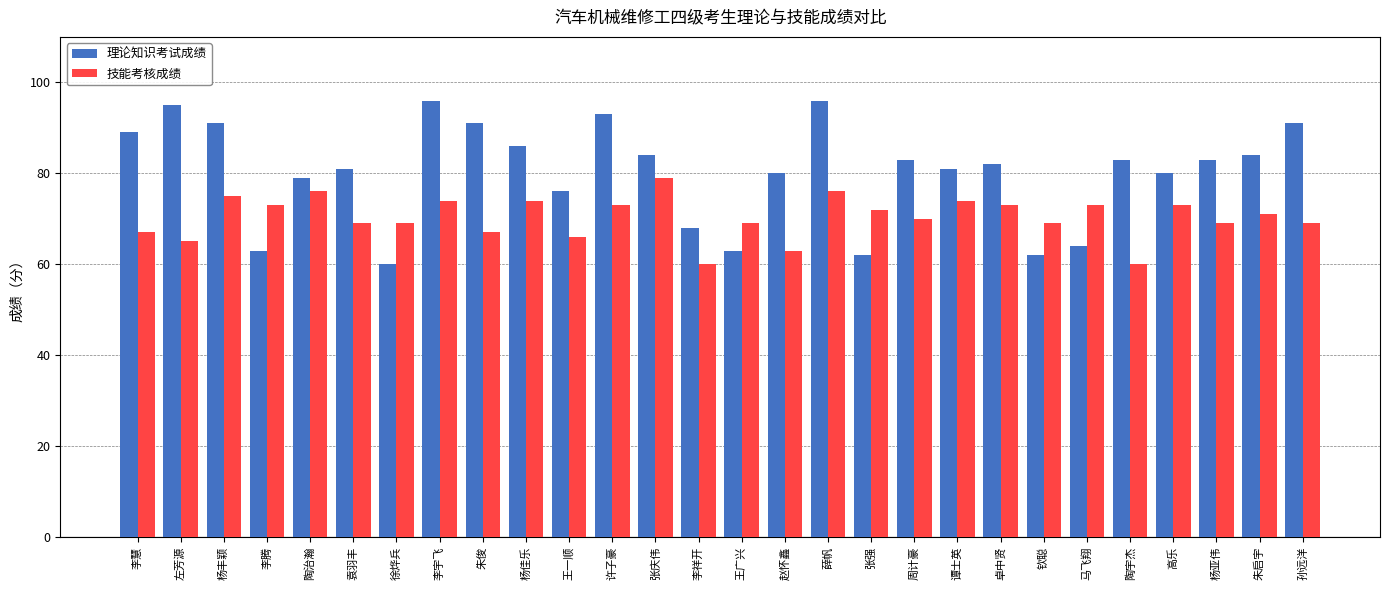

Is it true that 技能考核成绩 equals 69 at 孙远洋?

True